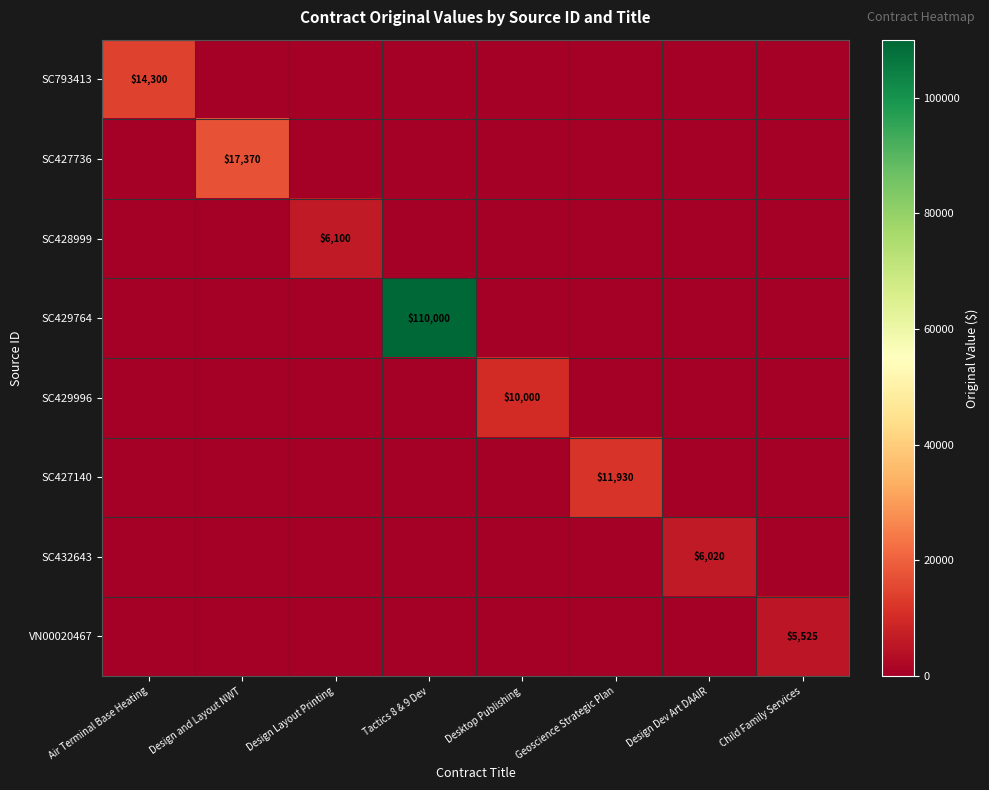

The SC793413 series shows 25711 at Air Terminal Base Heating. True or false?

False